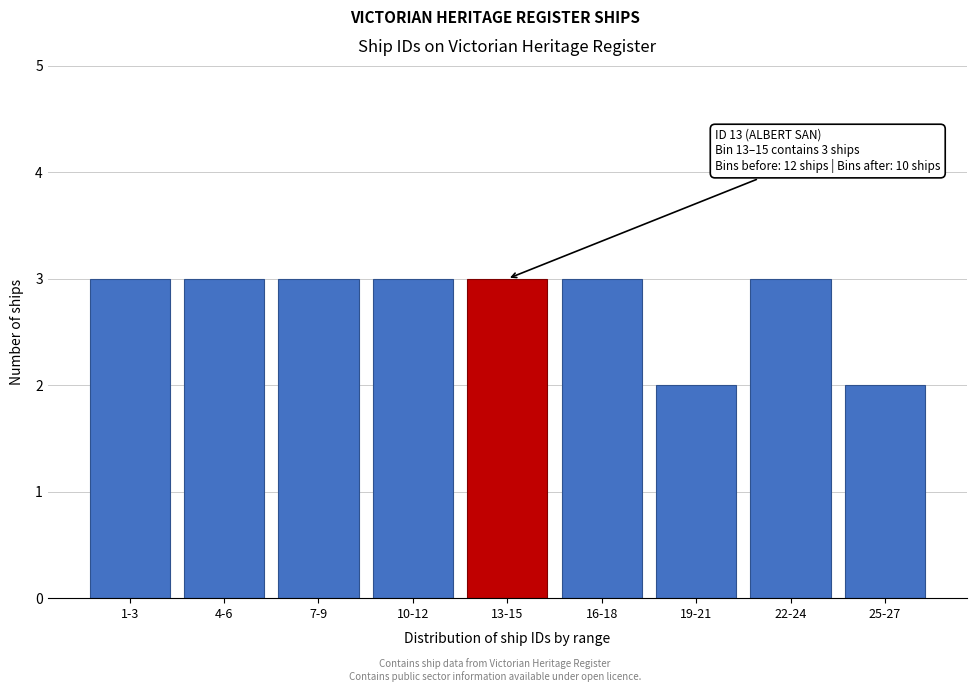

Reading left to right, list all the values displayed in this chart.

1-3=3	4-6=3	7-9=3	10-12=3	13-15=3	16-18=3	19-21=2	22-24=3	25-27=2